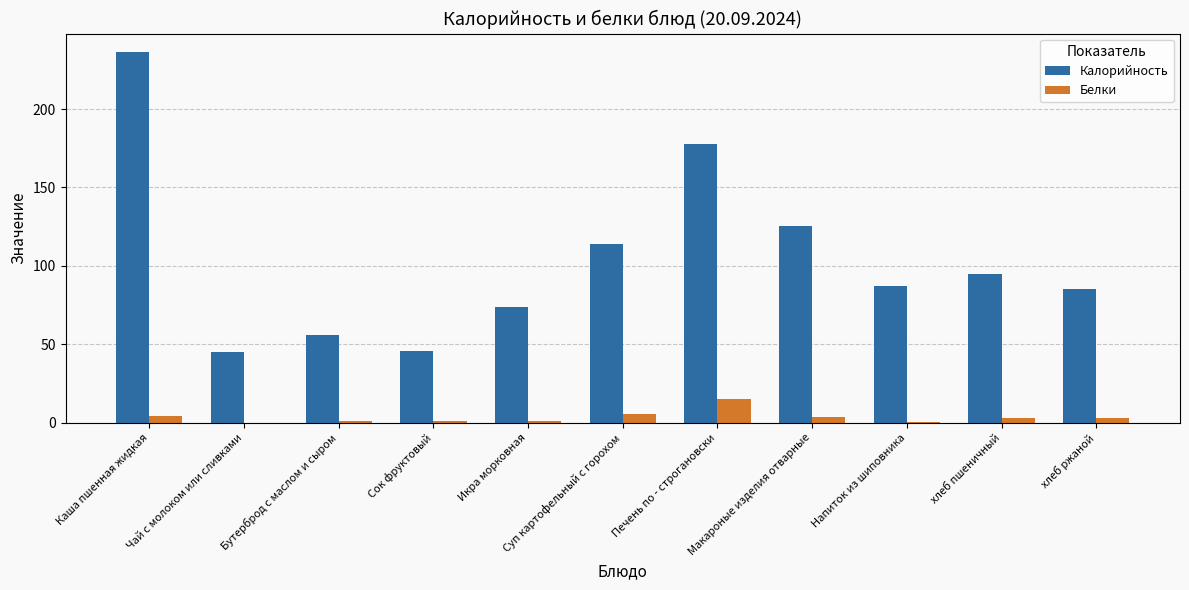

Between Чай с молоком или сливками and Печень по - строгановски, which series saw the biggest shift?

Калорийность